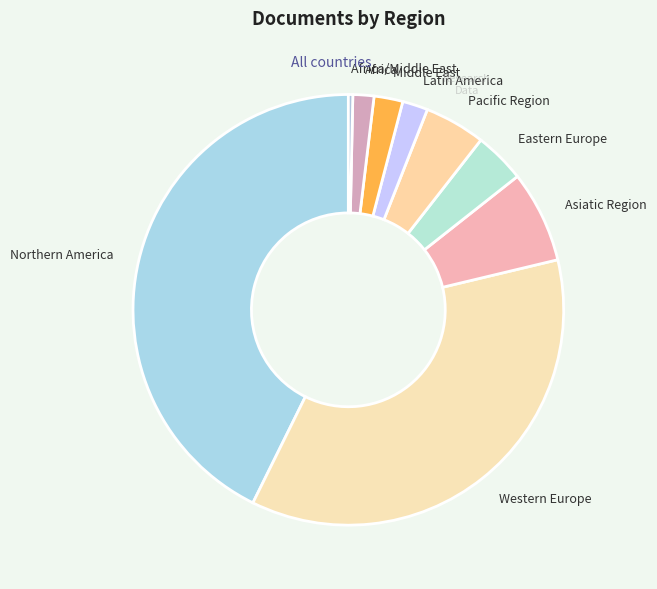

How many segments does this pie chart have?

9